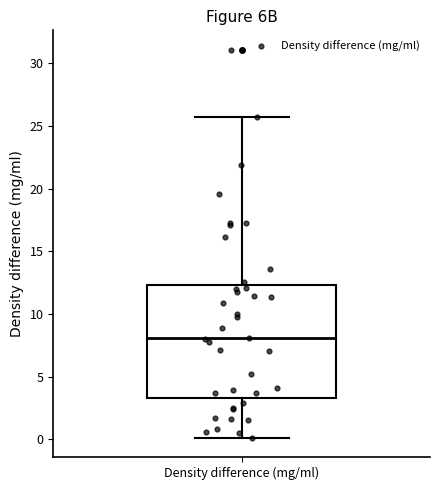

Transcribe this box plot: give where the median line is, the range the box spans, and where the two whiskers end, as read against the y-axis. The values are not printed on the chart, so give them approximately, as read against the axis.

median 8.0, box 3.5 to 12.5, whiskers 0.0 to 25.5